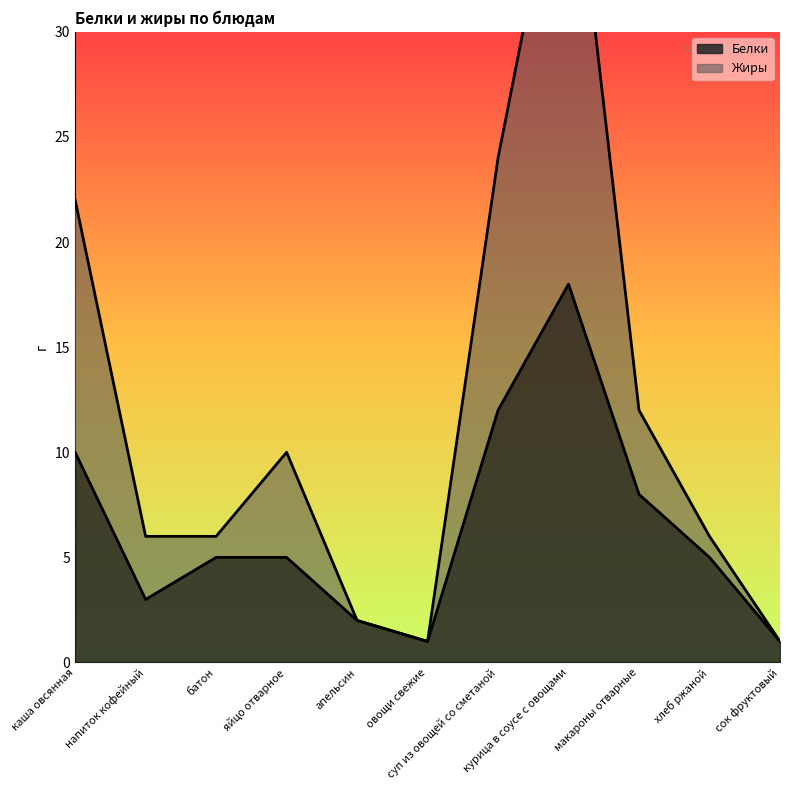

Which category has the lowest value across all series?

овощи свежие